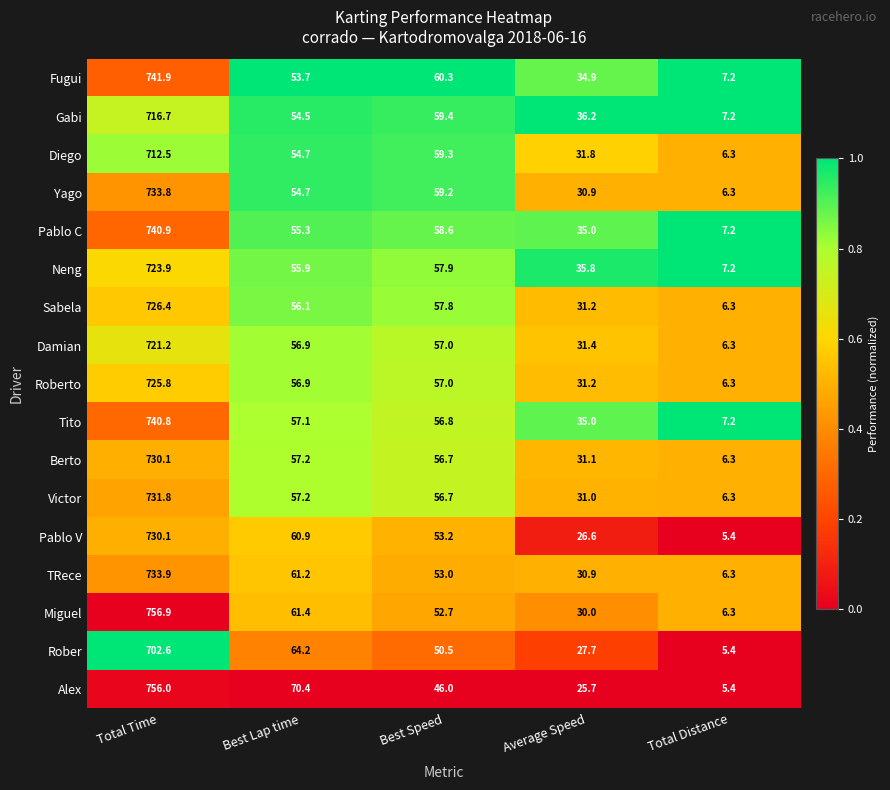

The Yago series shows 1.7 at Total Distance. True or false?

False